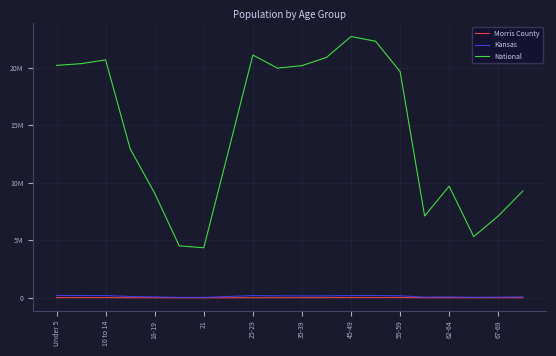

Which label corresponds to the largest value in the chart?

45-49